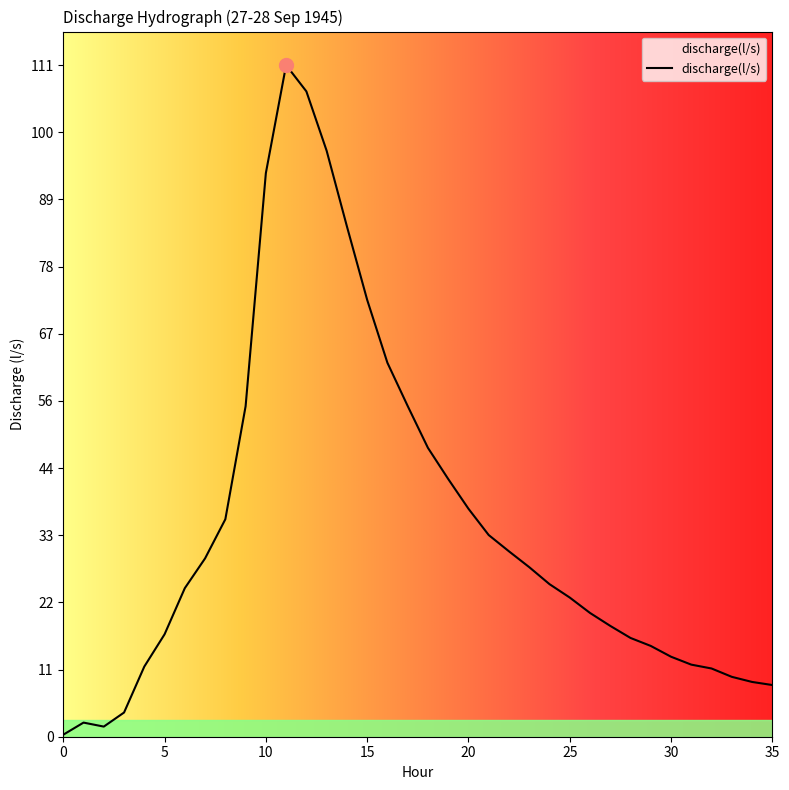

What is the difference between the maximum and minimum values?

110.8